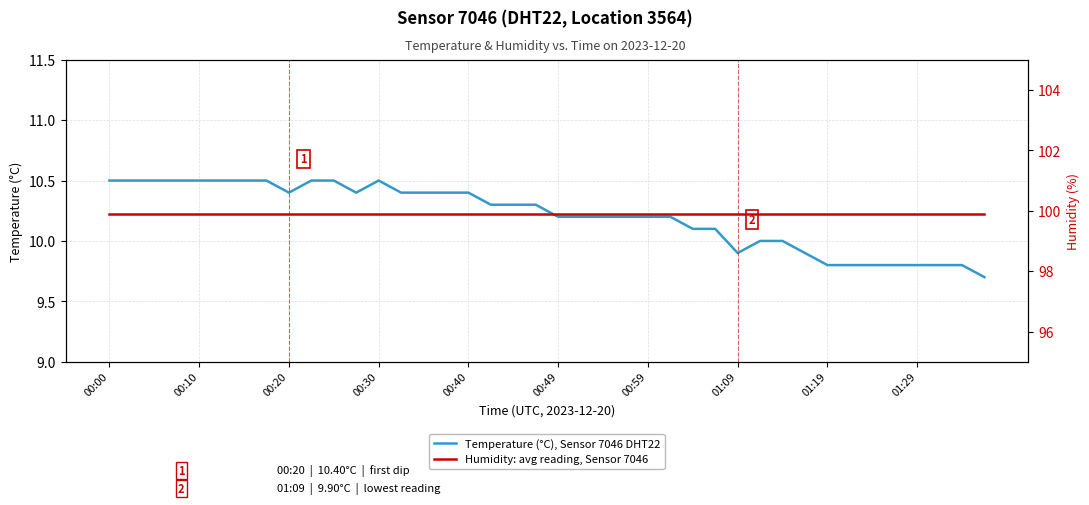

What is the sum of the Humidity: avg reading, Sensor 7046 values at 30 and 27?

199.8